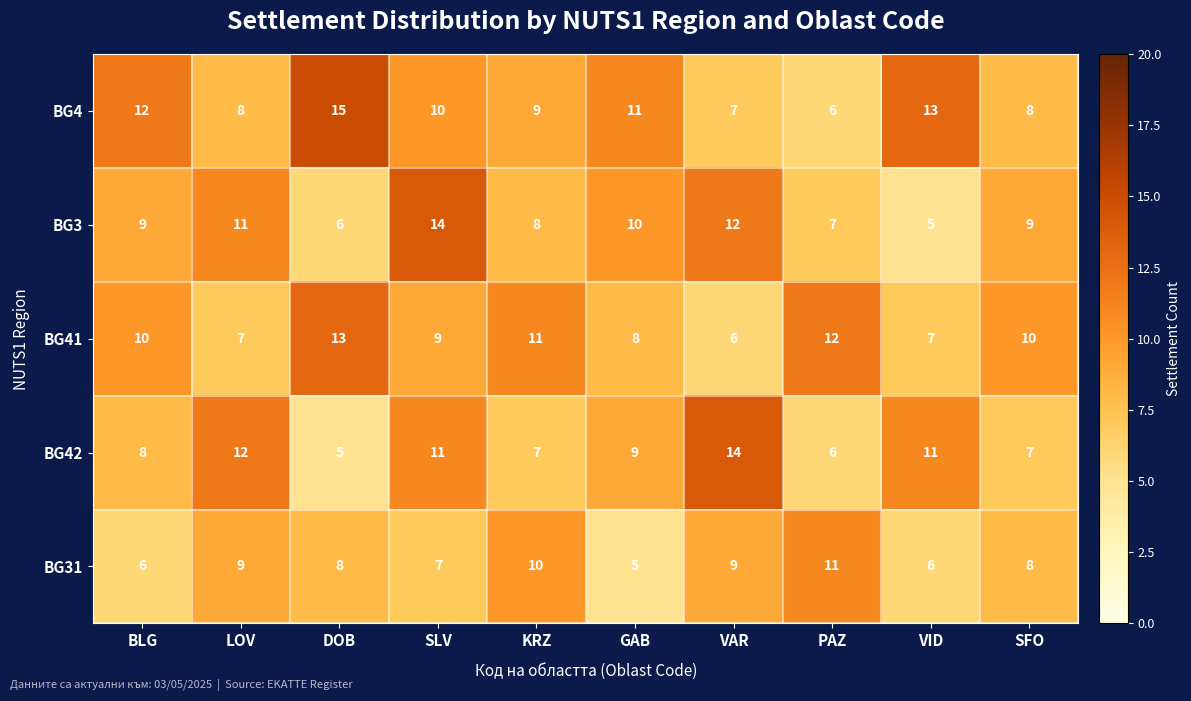

Which series has the largest total across all categories?

BG4